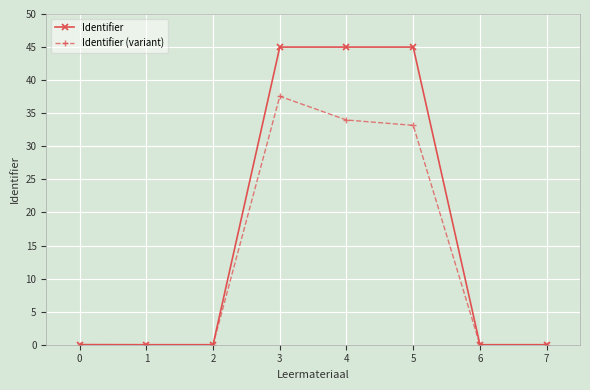

The value of Identifier (variant) at 0 is 22.9. True or false?

False